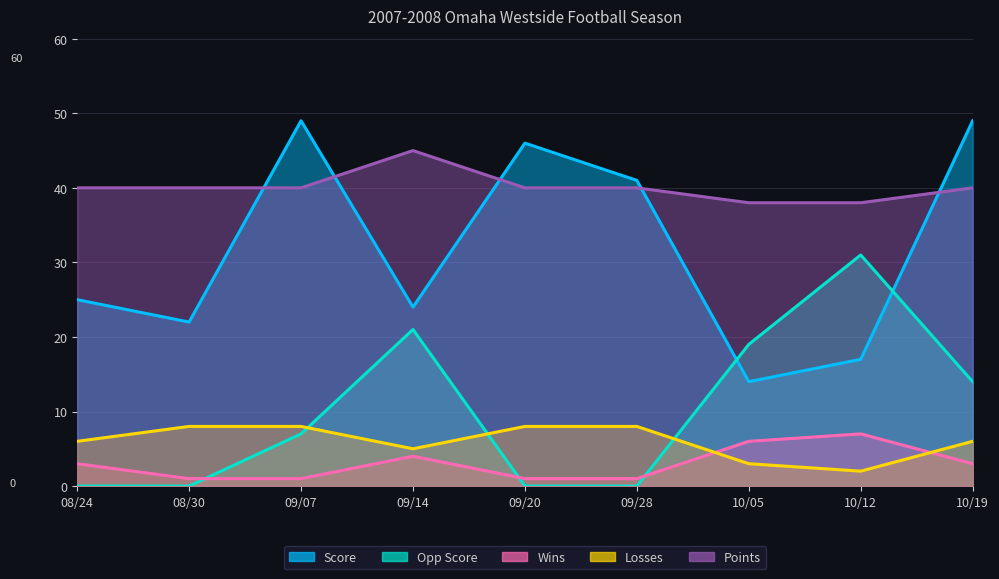

Between which two adjacent categories do Points and Score first intersect?

08/30 and 09/07